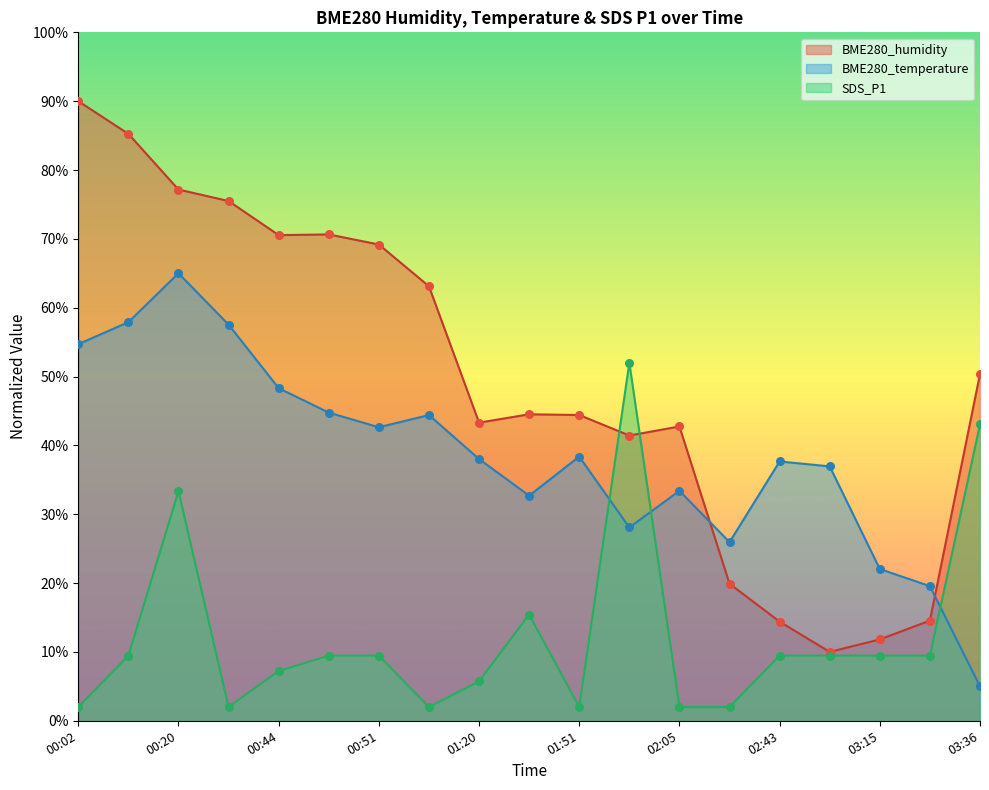

Which series reaches the minimum Y coordinate?

SDS_P1